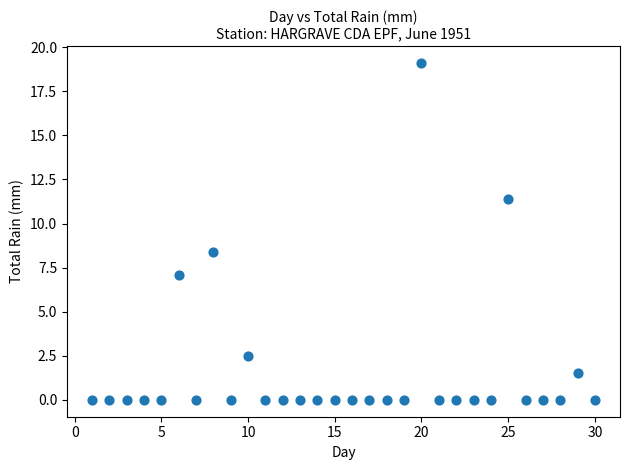

What Y value in the scatter plot is closest to 9?

8.4